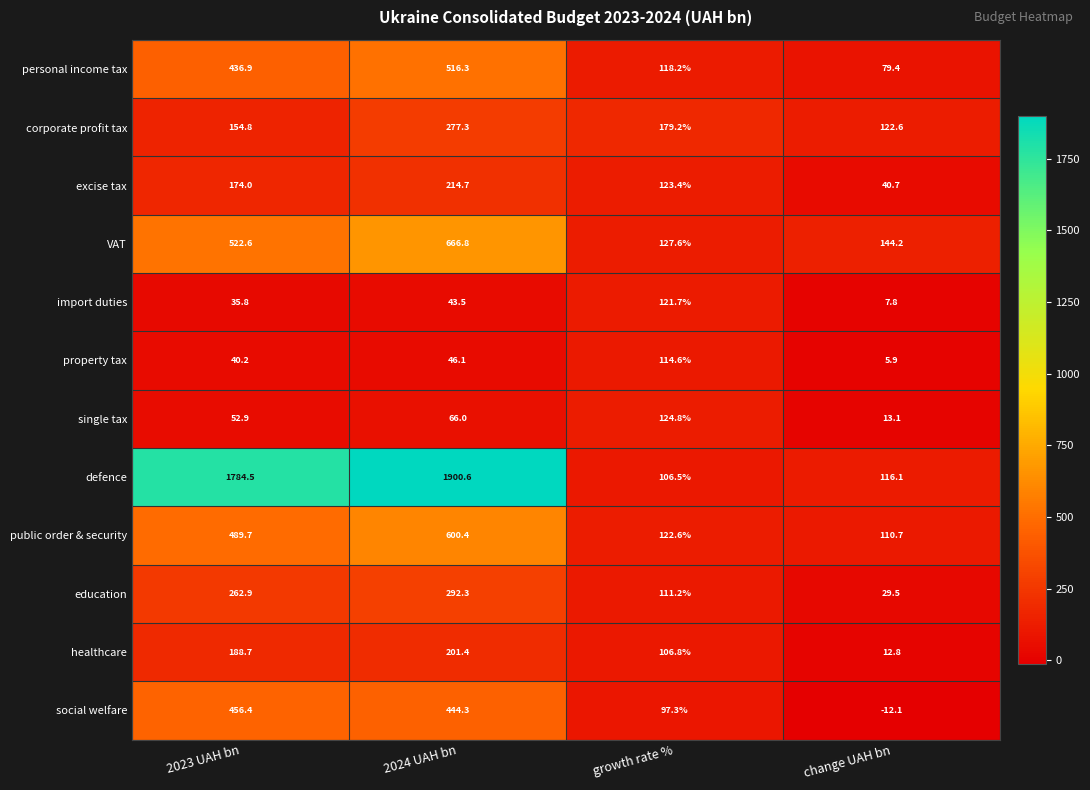

Read the import duties value at change UAH bn.

7.8